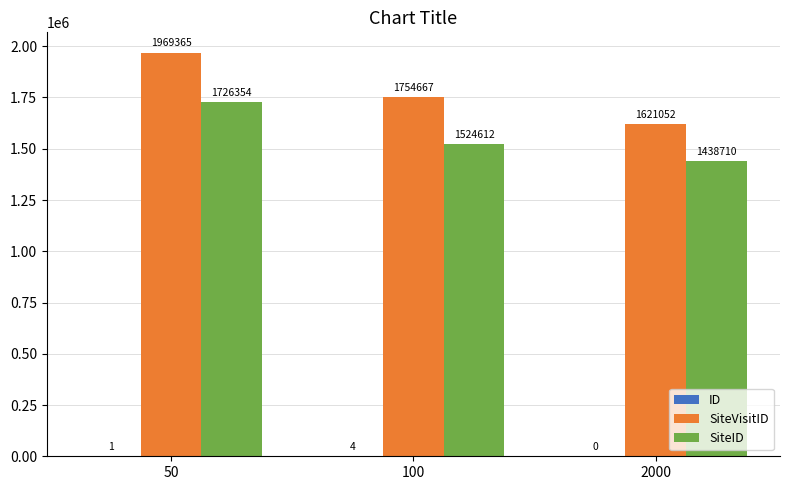

At which category is the sum across all series the highest?

50